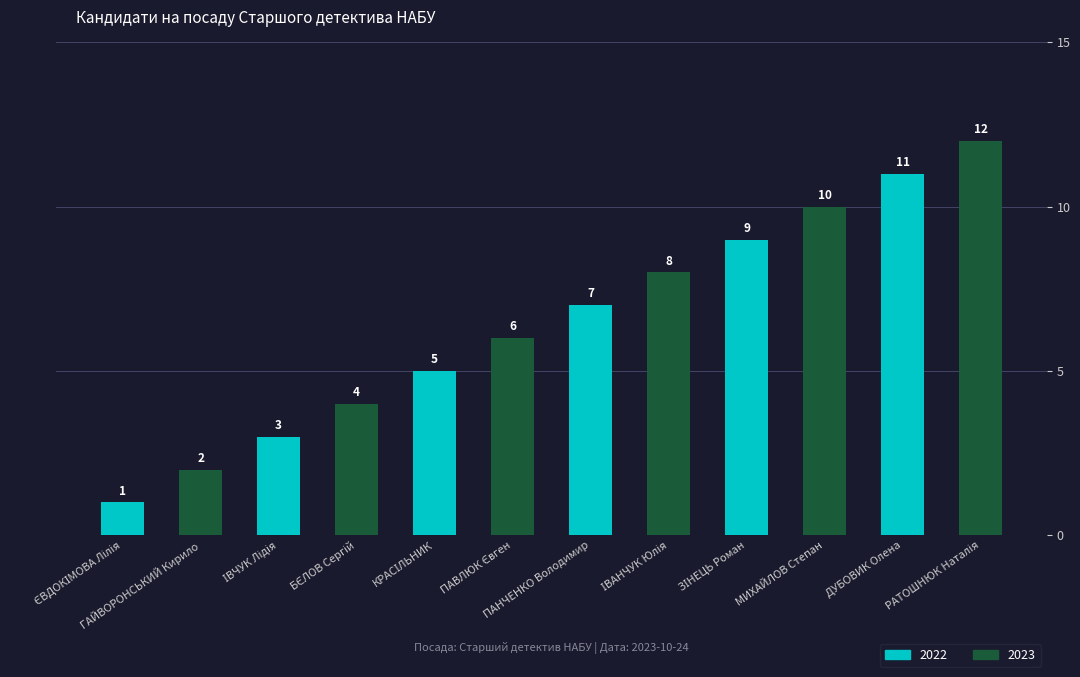

What is the maximum value shown in the chart?

12